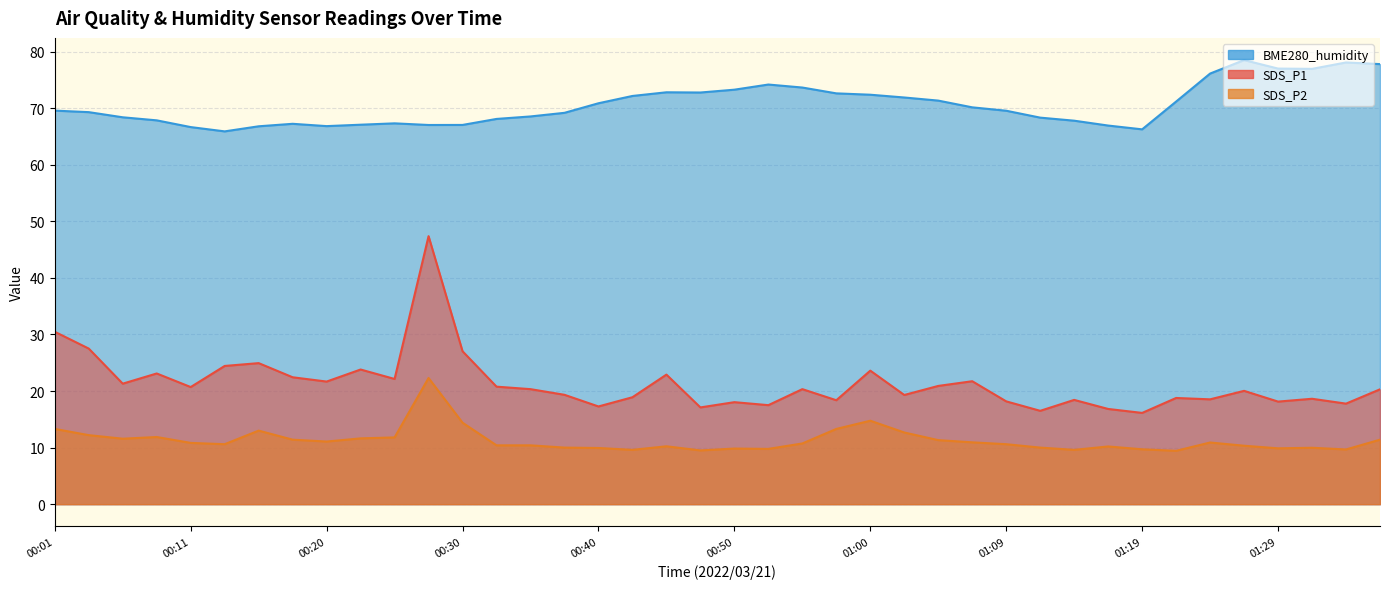

Reading left to right, transcribe all the data shown in this chart.

SDS_P1: 00:01=30.5	00:03=27.5	00:06=21.3	00:08=23.1	00:11=20.7	00:13=24.4	00:15=24.9	00:18=22.4	00:20=21.7	00:23=23.8	00:25=22.1	00:28=47.4	00:30=27.0	00:33=20.8	00:35=20.3	00:37=19.3	00:40=17.3	00:42=18.9	00:45=22.9	00:47=17.1	00:50=18.0	00:52=17.5	00:55=20.3	00:57=18.4	01:00=23.6	01:02=19.3	01:05=20.9	01:07=21.7	01:09=18.2	01:12=16.5	01:14=18.4	01:17=16.8	01:19=16.1	01:22=18.8	01:24=18.5	01:26=20.0	01:29=18.1	01:31=18.6	01:34=17.8	01:36=20.3
SDS_P2: 00:01=13.3	00:03=12.2	00:06=11.6	00:08=11.9	00:11=10.8	00:13=10.6	00:15=13.0	00:18=11.4	00:20=11.1	00:23=11.6	00:25=11.8	00:28=22.3	00:30=14.4	00:33=10.4	00:35=10.4	00:37=10.0	00:40=9.9	00:42=9.6	00:45=10.2	00:47=9.5	00:50=9.8	00:52=9.8	00:55=10.7	00:57=13.3	01:00=14.8	01:02=12.7	01:05=11.3	01:07=10.9	01:09=10.6	01:12=10.0	01:14=9.6	01:17=10.2	01:19=9.7	01:22=9.4	01:24=10.9	01:26=10.3	01:29=9.9	01:31=10.0	01:34=9.7	01:36=11.4
BME280_humidity: 00:01=69.6	00:03=69.3	00:06=68.4	00:08=67.8	00:11=66.7	00:13=65.9	00:15=66.8	00:18=67.2	00:20=66.8	00:23=67.1	00:25=67.3	00:28=67.0	00:30=67.0	00:33=68.1	00:35=68.5	00:37=69.2	00:40=70.9	00:42=72.2	00:45=72.8	00:47=72.8	00:50=73.3	00:52=74.2	00:55=73.6	00:57=72.6	01:00=72.4	01:02=71.9	01:05=71.3	01:07=70.1	01:09=69.5	01:12=68.3	01:14=67.8	01:17=66.9	01:19=66.2	01:22=71.2	01:24=76.1	01:26=78.5	01:29=77.0	01:31=76.9	01:34=78.1	01:36=77.8